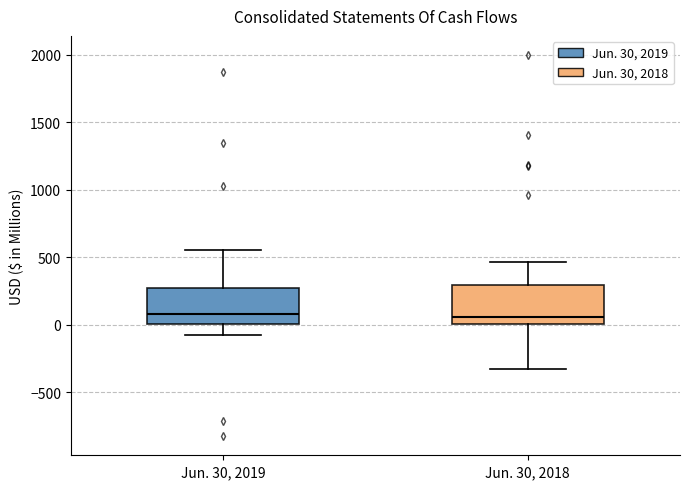

Reading left to right, read every box against the y-axis: the position of its median line, the range the box covers, and the ends of its whiskers. The values are not printed on the chart, so give them approximately, as read against the axis.

Jun. 30, 2019: median 100, box 0 to 250, whiskers -100 to 550
Jun. 30, 2018: median 50, box 0 to 300, whiskers -350 to 450